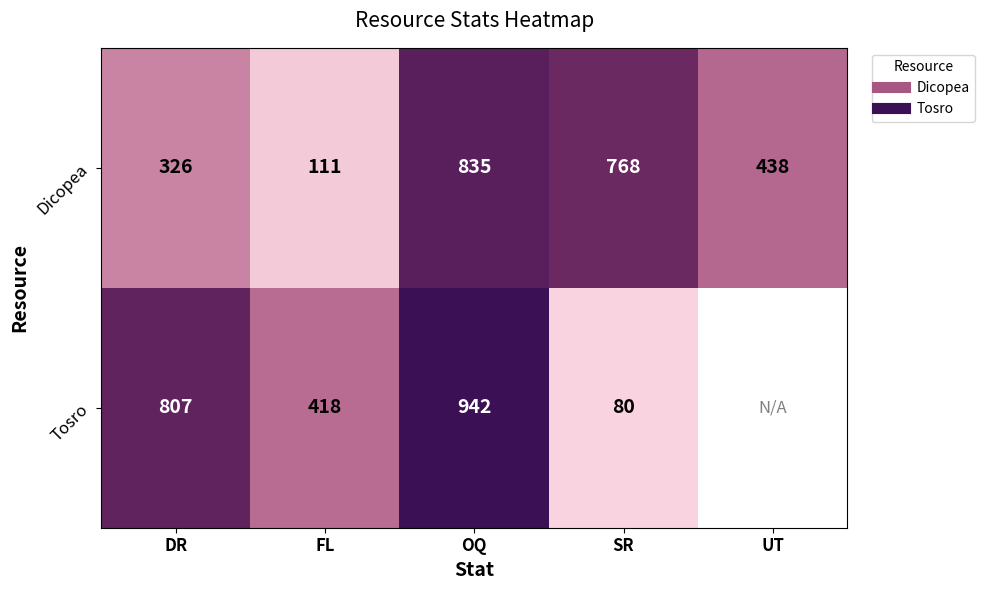

The value of Tosro at DR is 807.0. True or false?

True